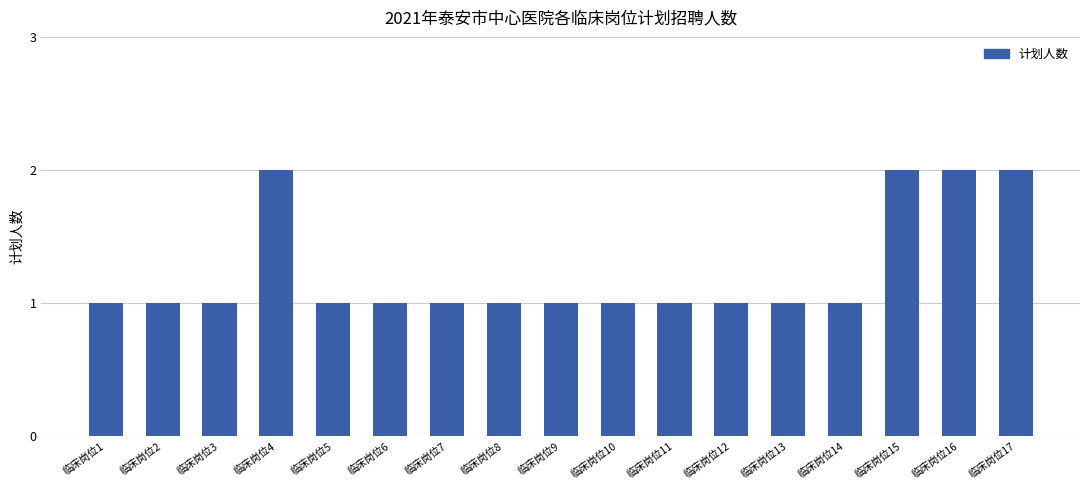

Approximately how many times larger is the value at 临床岗位8 compared to 临床岗位15?

0.5